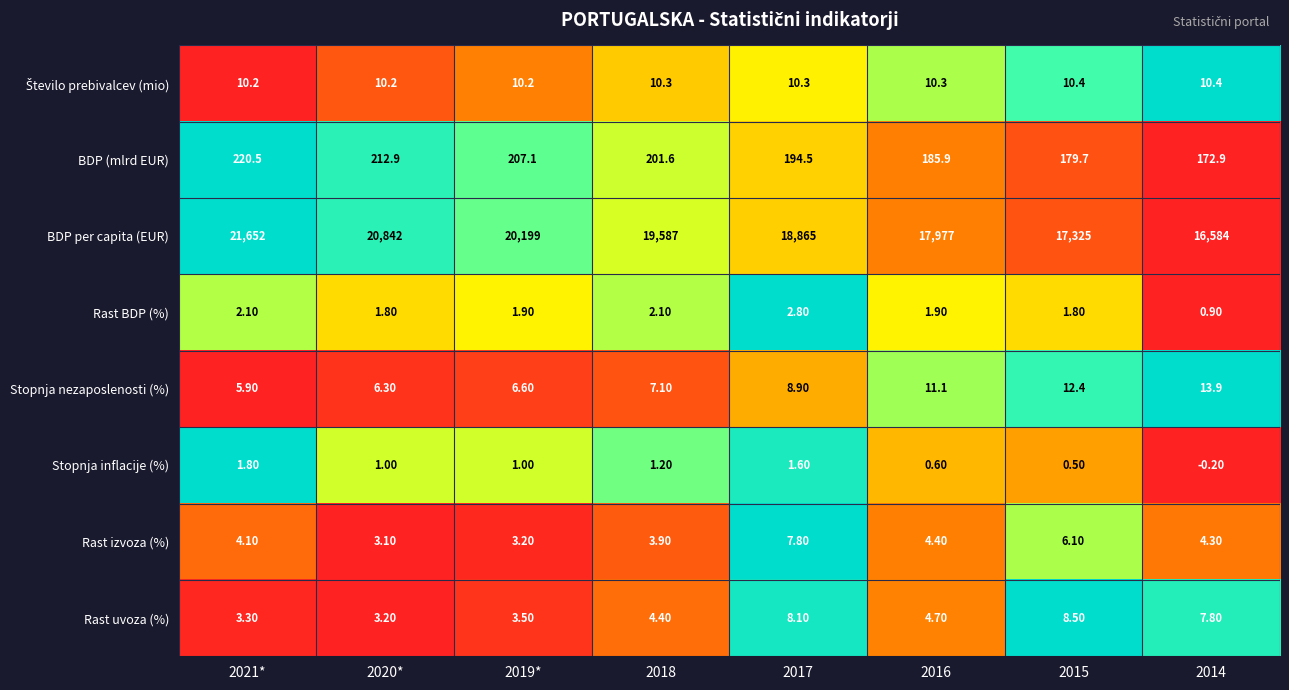

What is the sum of the Stopnja nezaposlenosti (%) values at 2020* and 2018?

13.4